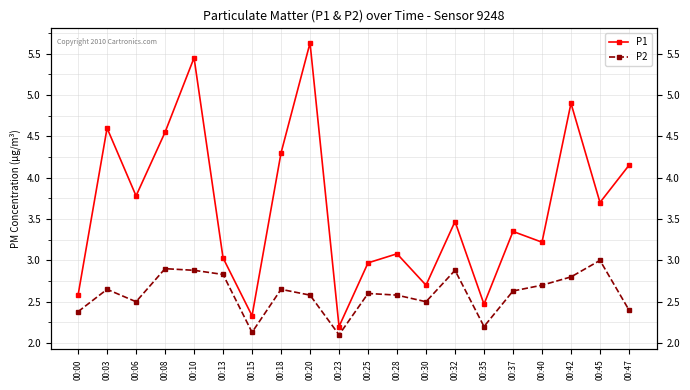

List the labels in order of P1 value, smallest first.

00:23, 00:15, 00:35, 00:00, 00:30, 00:25, 00:13, 00:28, 00:40, 00:37, 00:32, 00:45, 00:06, 00:47, 00:18, 00:08, 00:03, 00:42, 00:10, 00:20